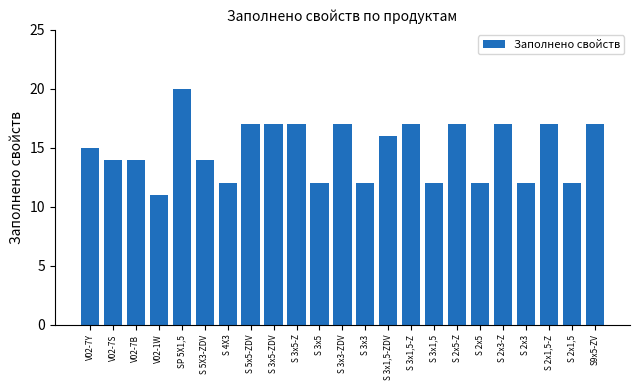

What position from the left is S 3x5-Z?

10